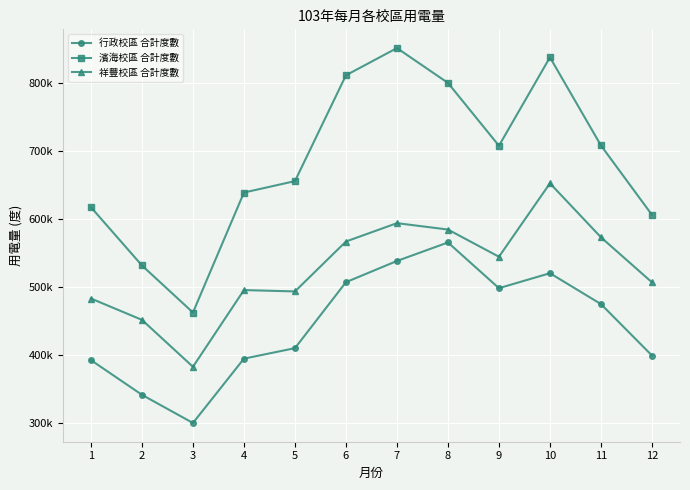

Is this an area chart (filled region under the line)?

No